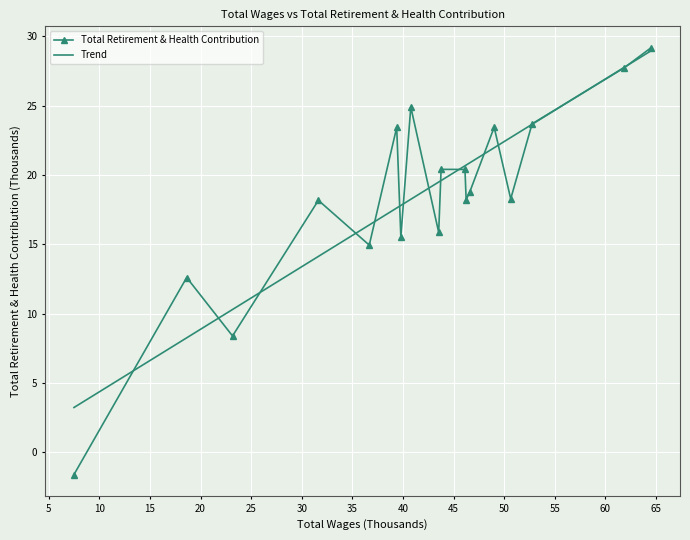

Which series has the largest range (max minus min)?

Total Retirement & Health Contribution